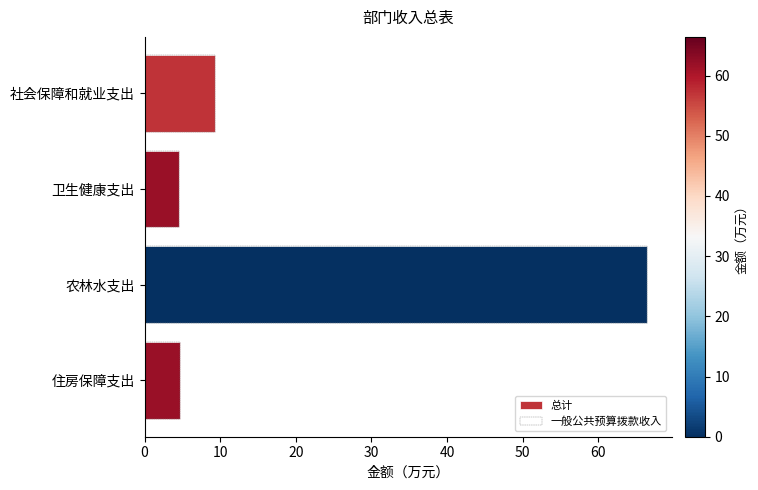

Reading left to right, extract all data points from this chart.

总计: 9.3	4.5	66.4	4.7
一般公共预算拨款收入: 9.3	4.5	66.4	4.7